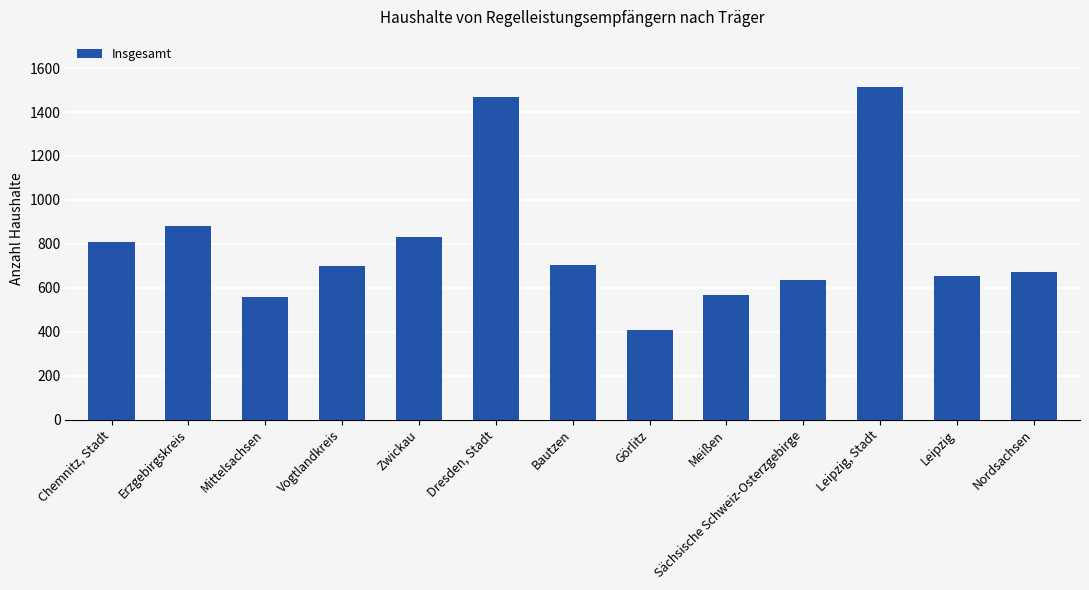

How many distinct data groups are displayed?

1